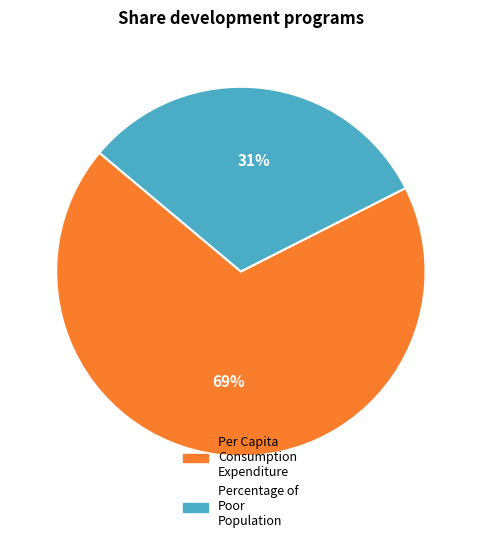

Is there any slice that represents more than half of the pie?

Yes